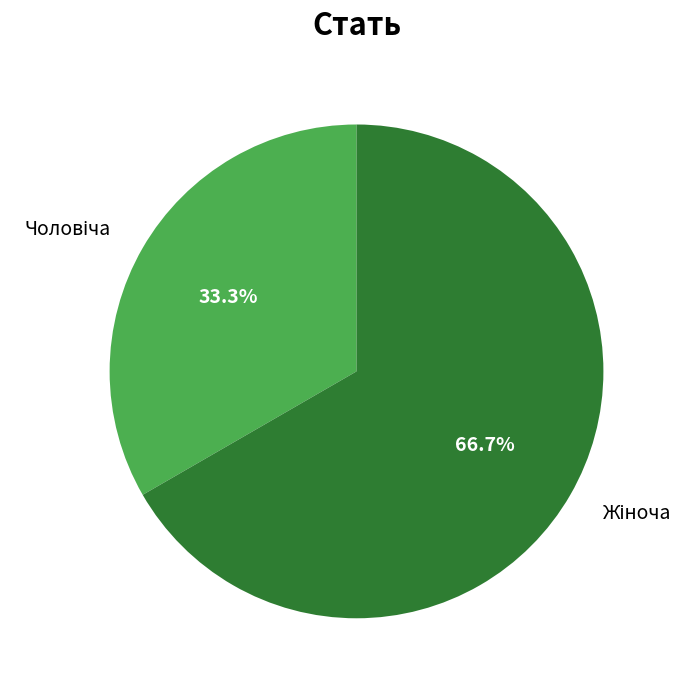

Is there any slice that represents more than half of the pie?

Yes